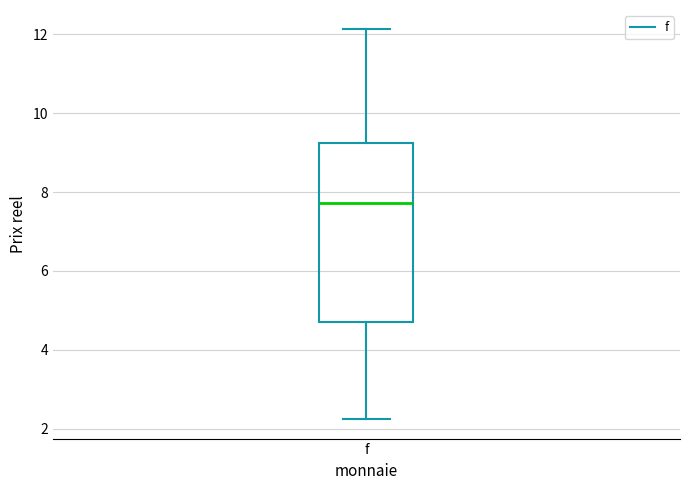

Where does the upper whisker of the box for f end on the y-axis? The values are not printed on the chart, so give them approximately, as read against the axis.

12.2